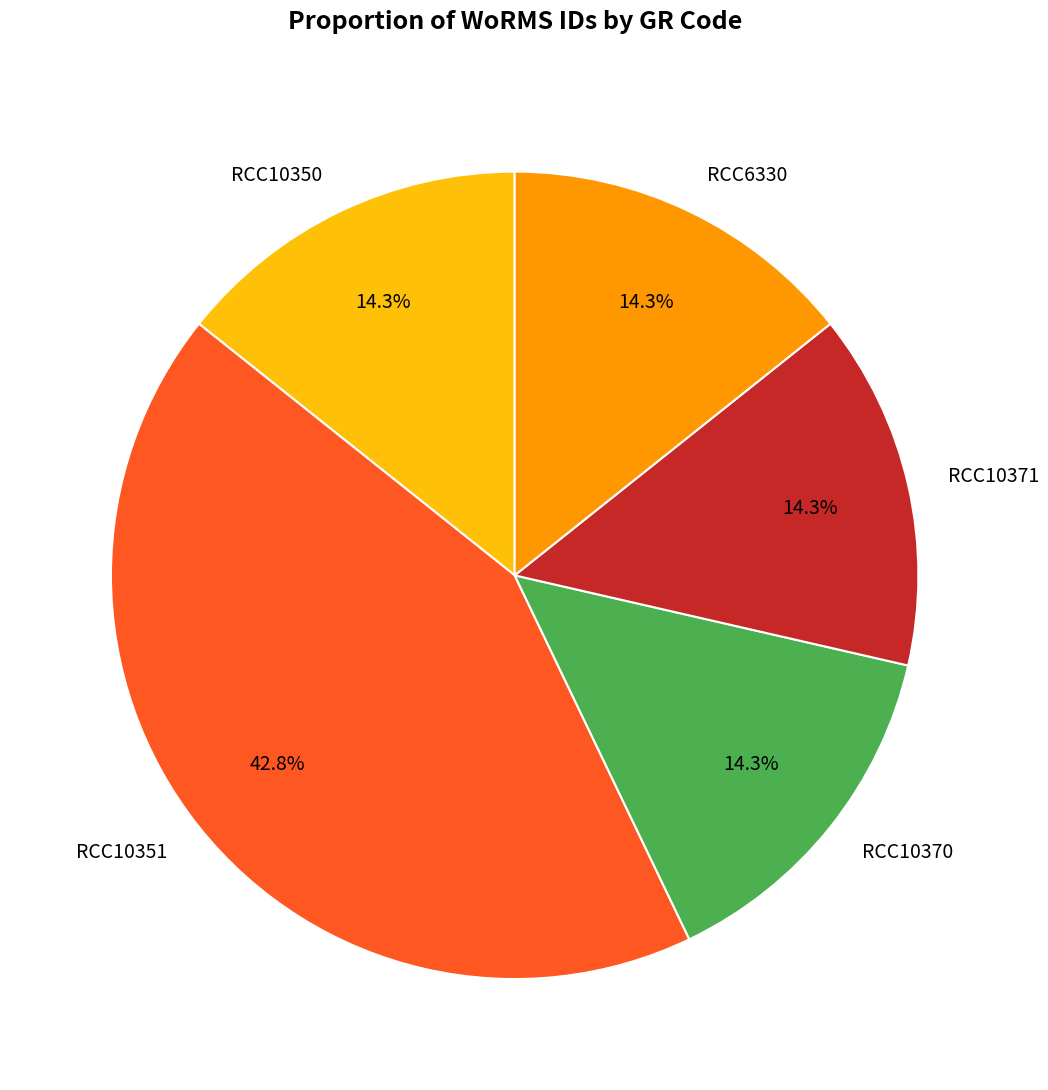

Is it true that RCC10351 is 43% of the pie?

True